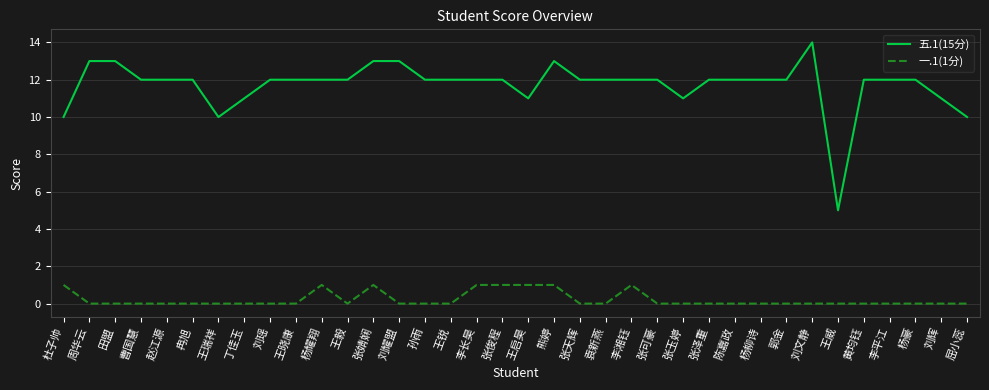

What position from the left is 熊婷?

20